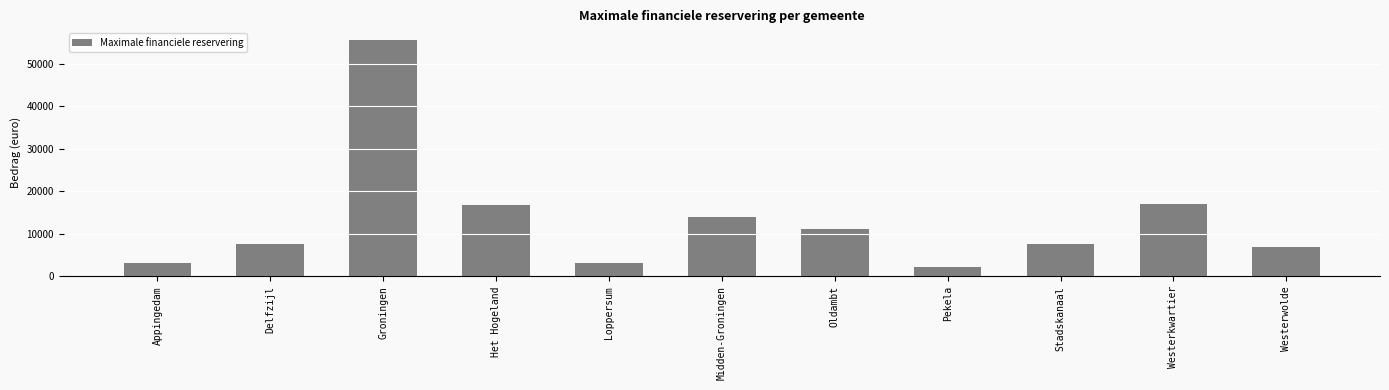

How many bars are there in total?

11